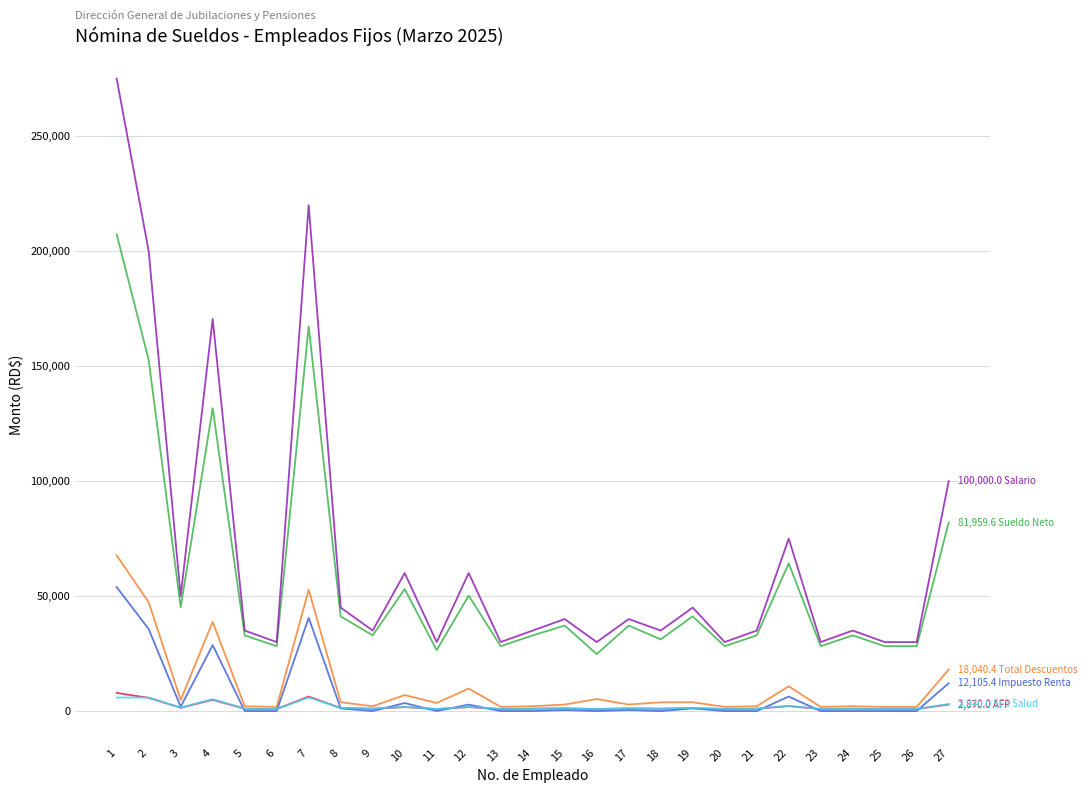

What is the maximum value shown in the chart?

275000.0